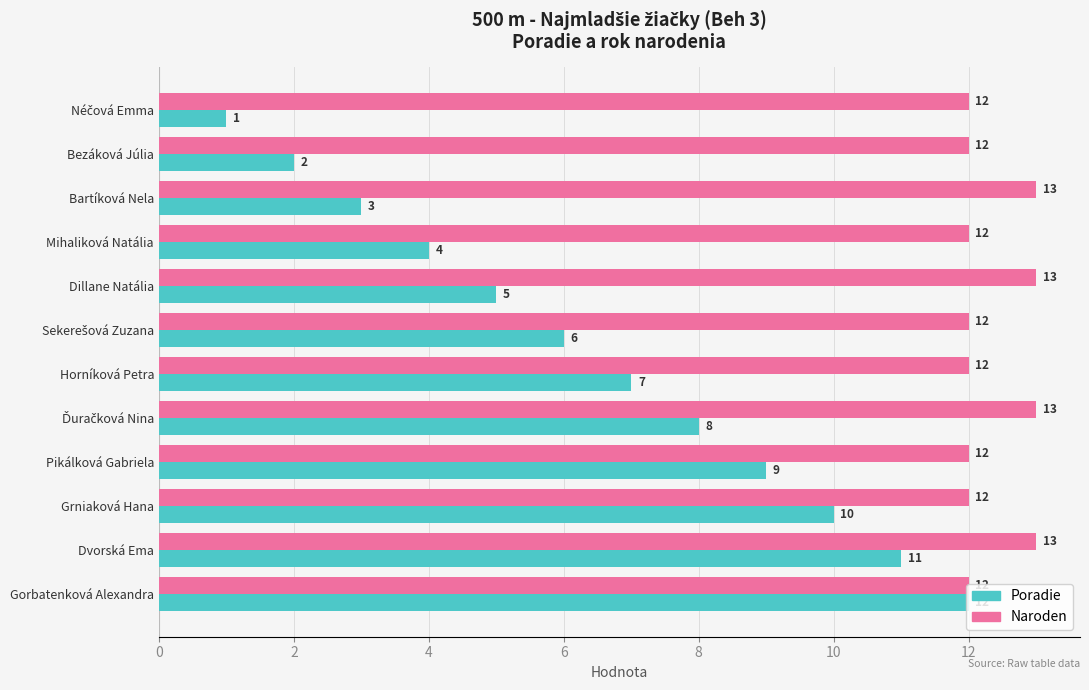

At Mihaliková Natália, list the series in order from smallest to largest.

Poradie, Naroden